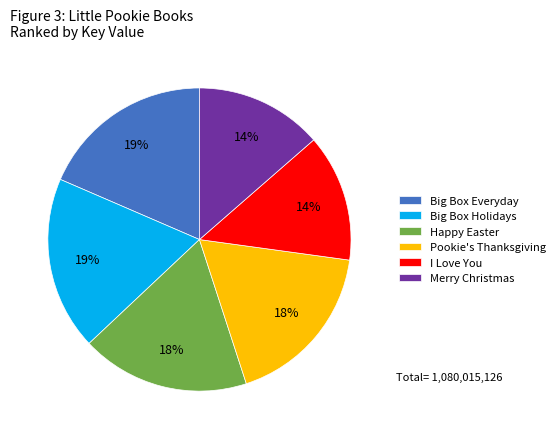

To the nearest percent, what portion does I Love You represent?

14%